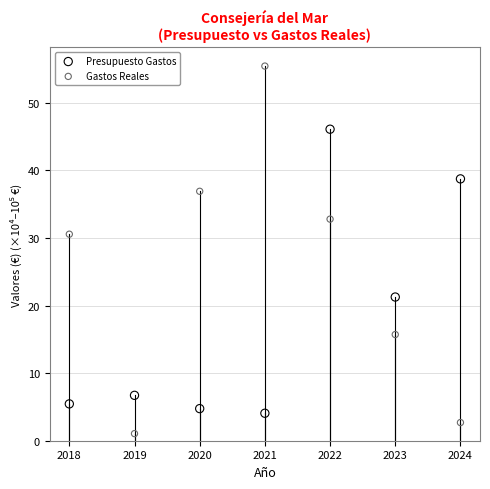

Which series has the widest spread of Y values?

Gastos Reales